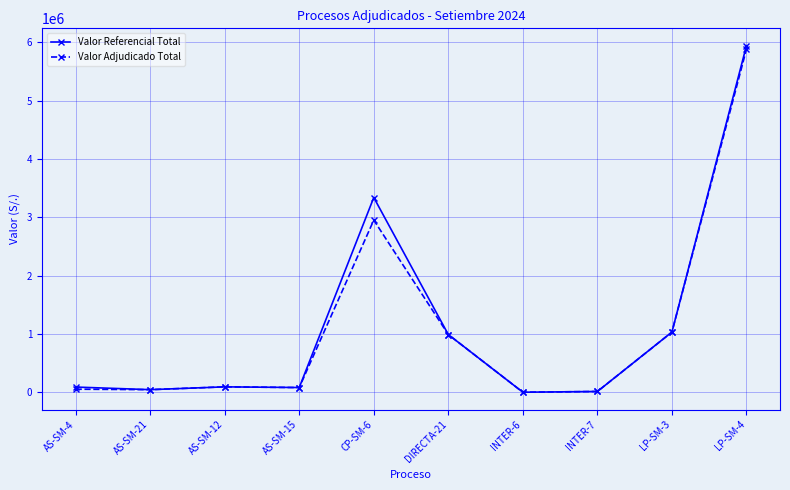

How many lines are shown in the chart?

2